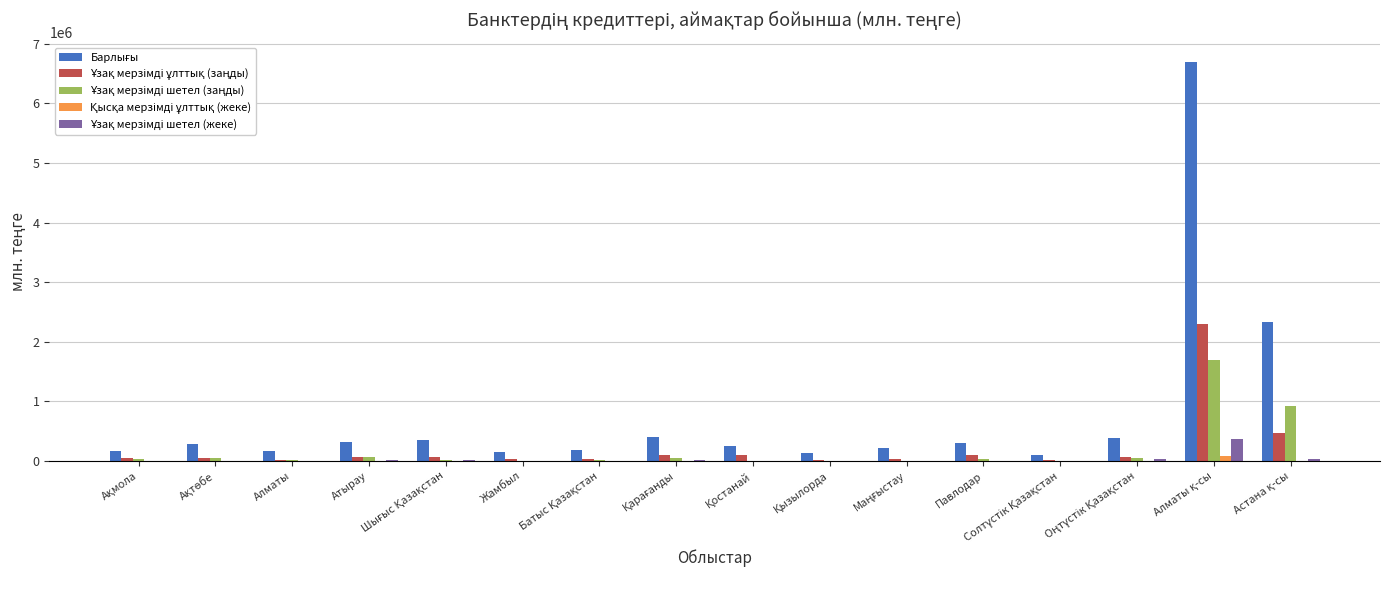

Is it true that Ұзақ мерзімді ұлттық (заңды) equals 726352.5 at Астана қ-сы?

False